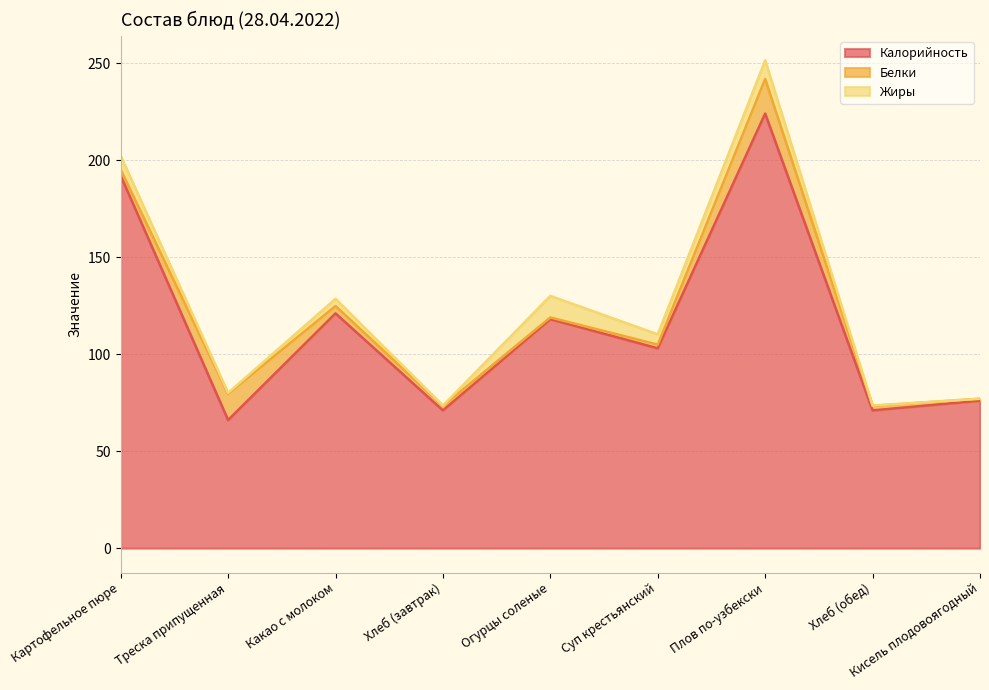

Between Суп крестьянский and Плов по-узбекски, which is larger?

Плов по-узбекски